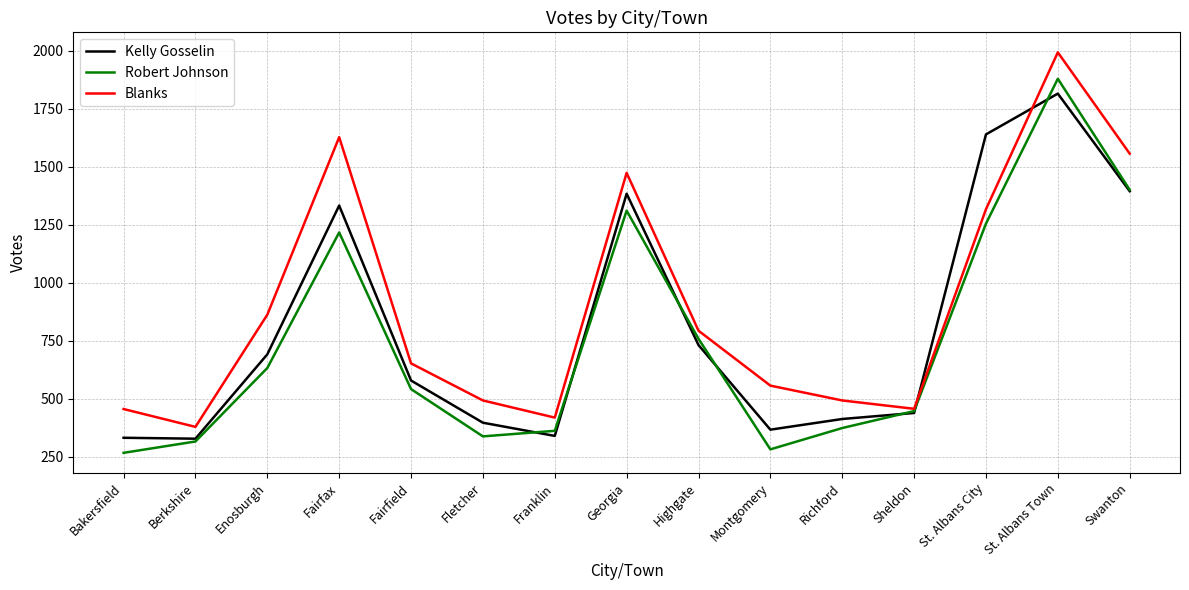

Which series has the largest total across all categories?

Blanks